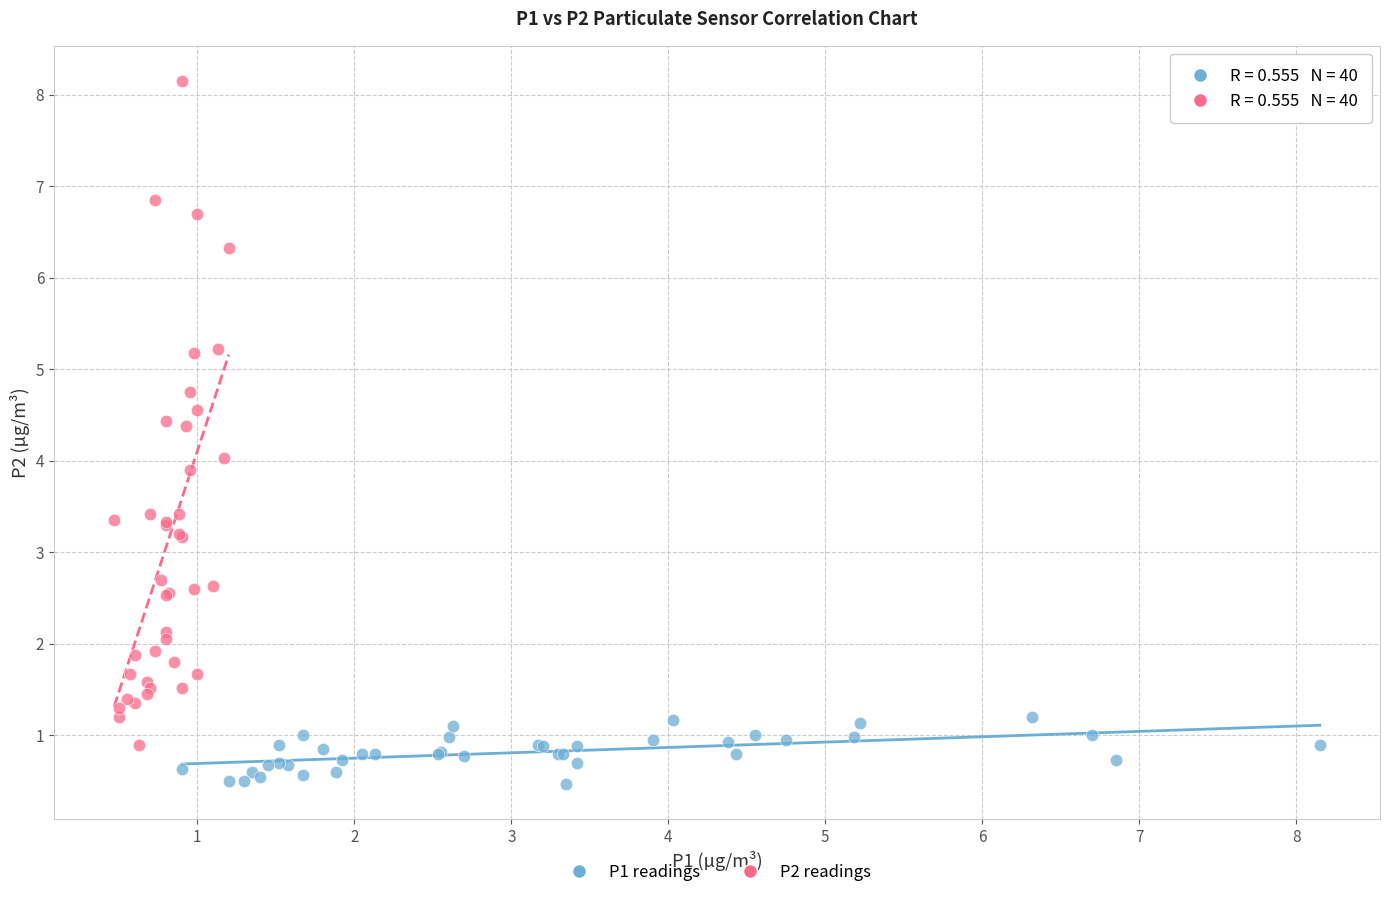

Which series has the largest Y range (max minus min)?

P2 readings